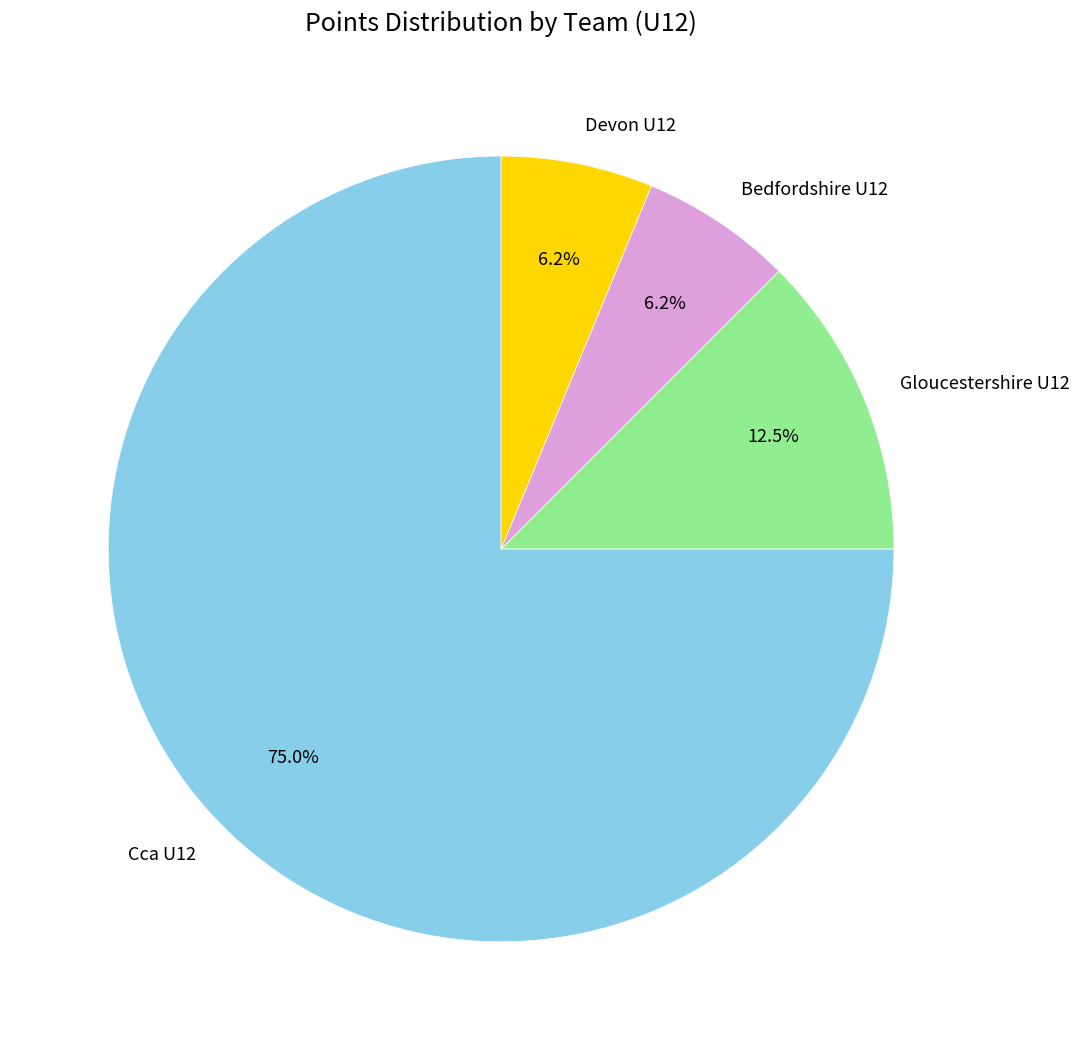

Is the sum of Cca U12 and Devon U12 greater than half?

Yes